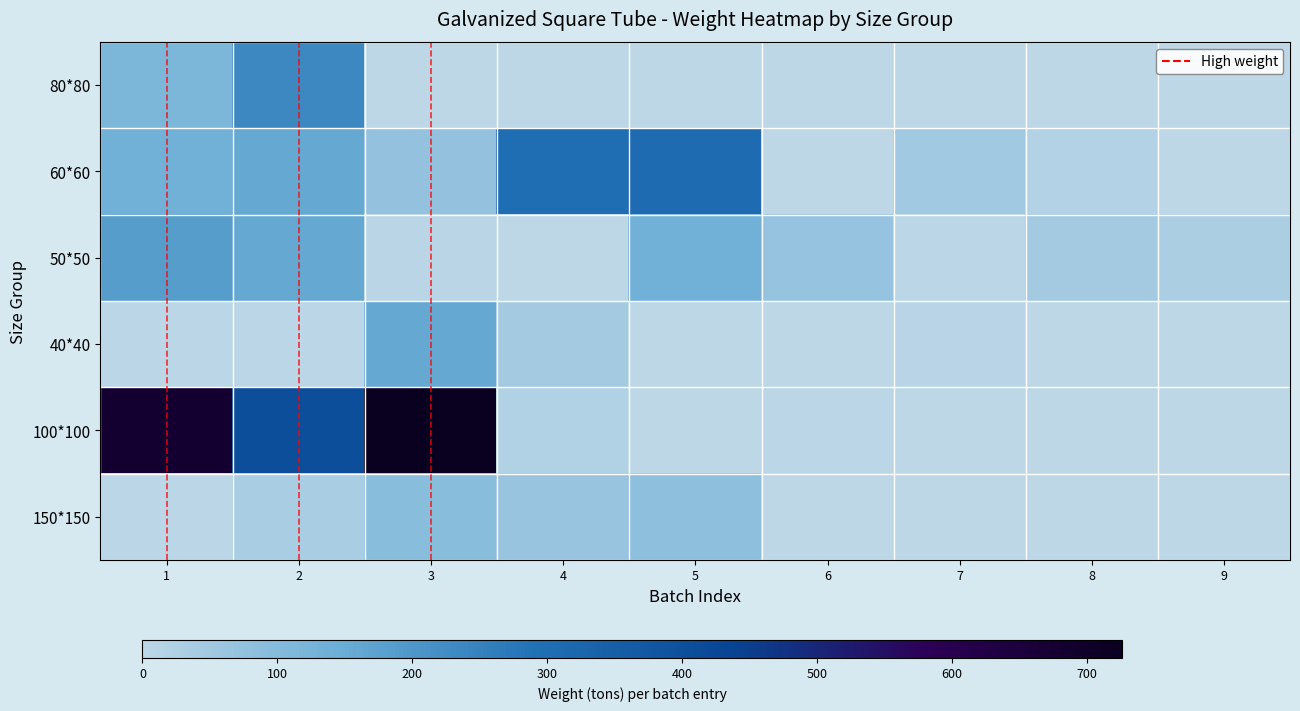

Between 9 and 3, which is larger?

3